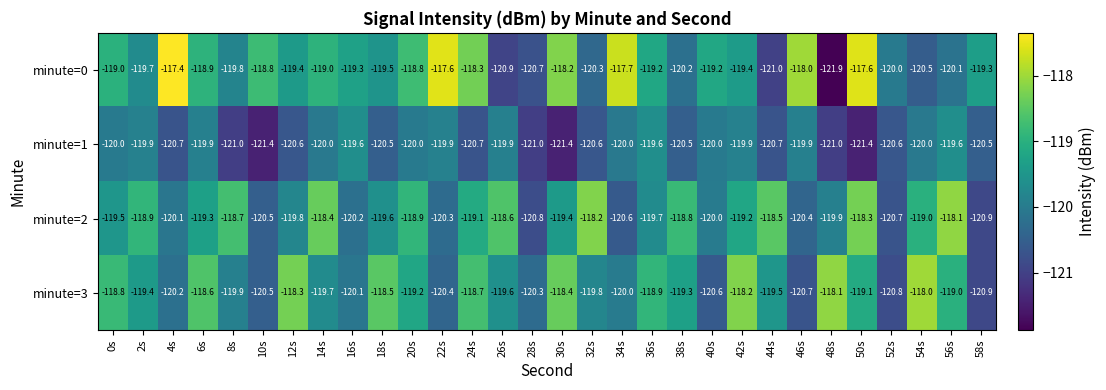

What is the difference between the highest and lowest values at 0s?

1.2